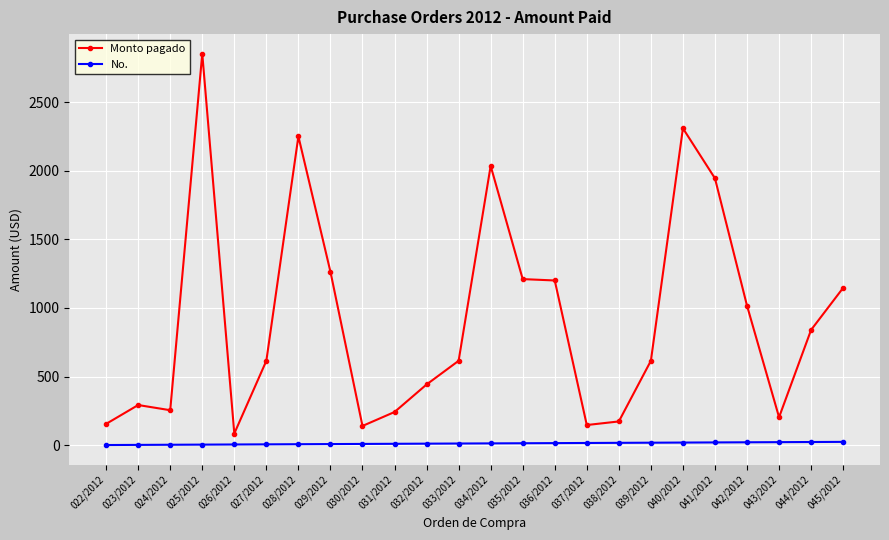

What is the sum of all No. values?

300.0